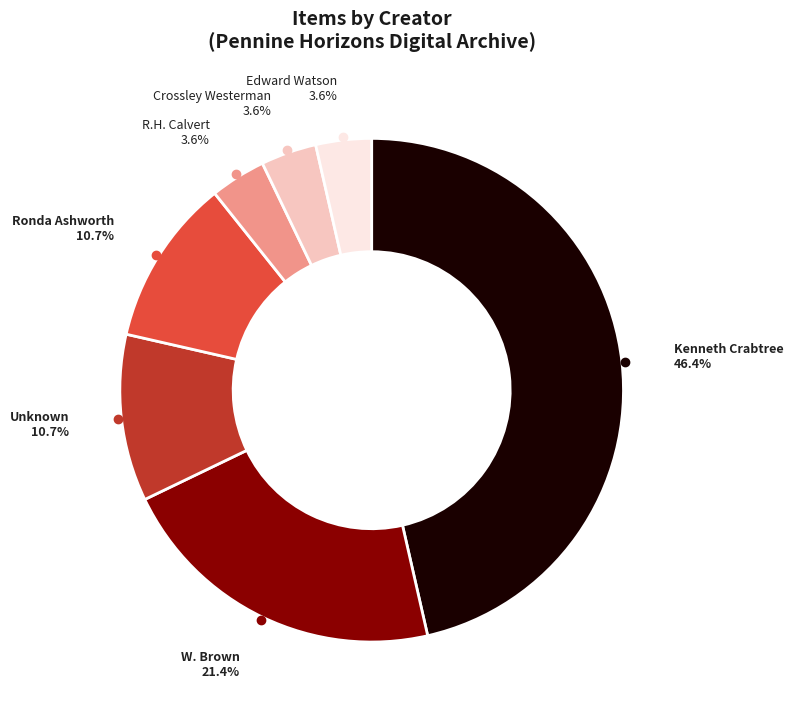

Does any single category account for the majority?

No